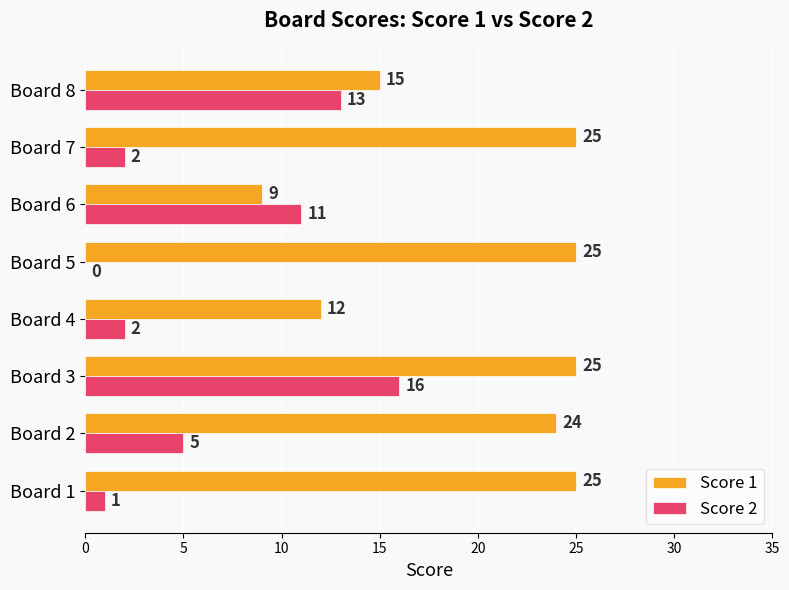

What is the highest value of the Score 2 series?

16